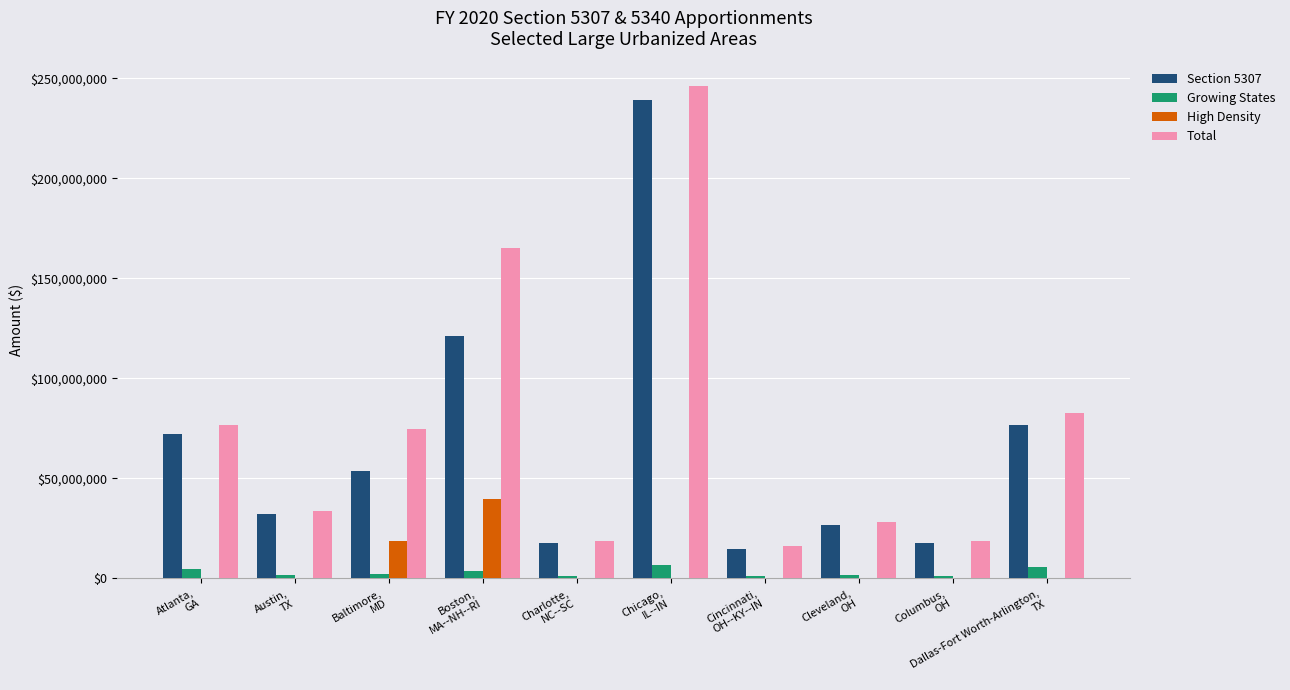

Where does the Growing States series first go above 2103647?

Atlanta,
GA